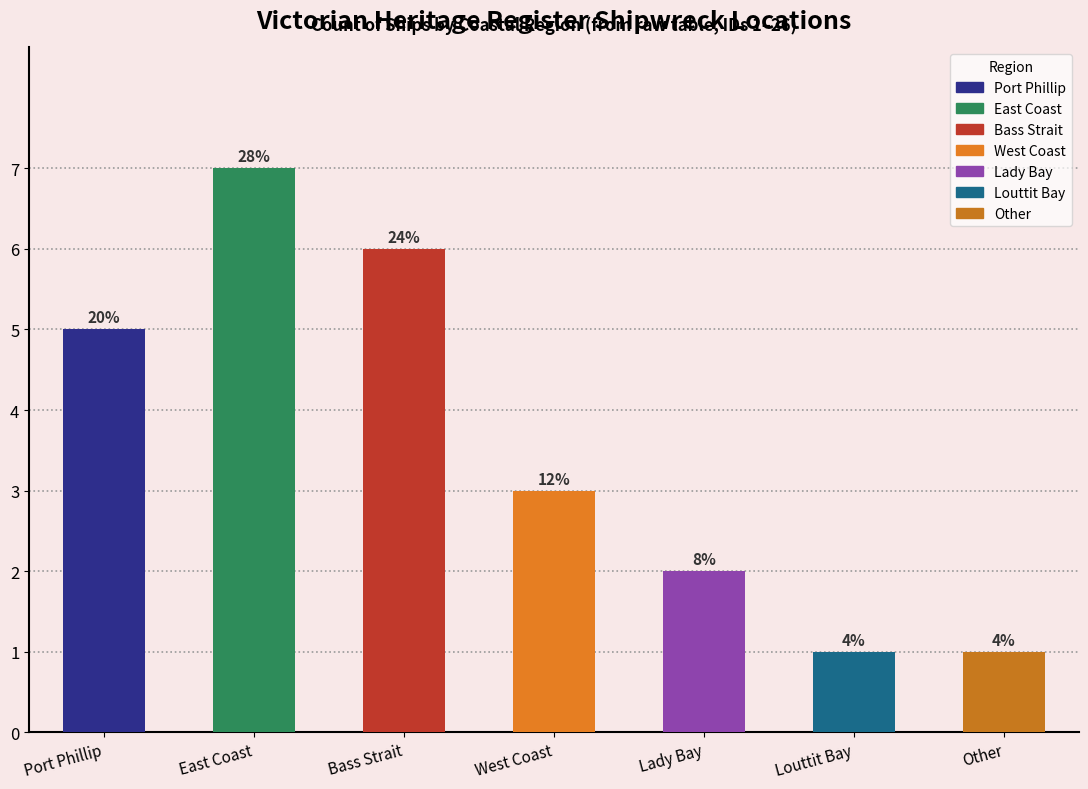

True or false: the data shows 1 at Louttit Bay.

False